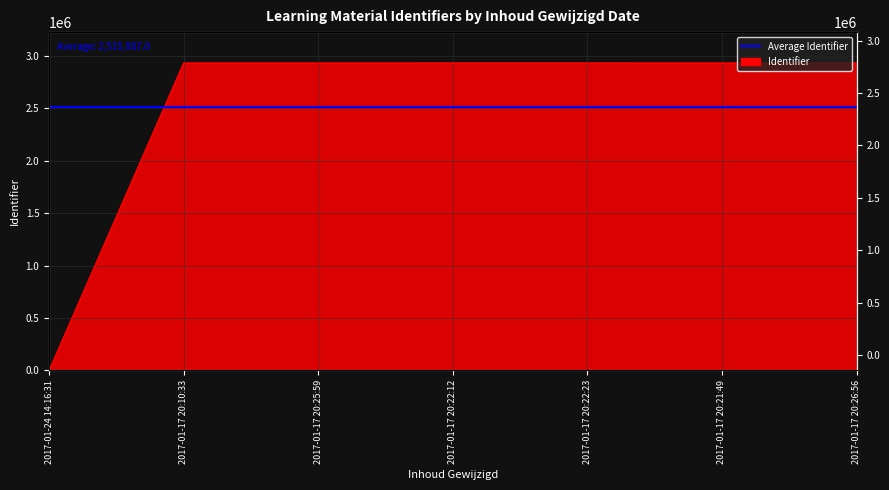

Does the chart have visible grid lines?

Yes